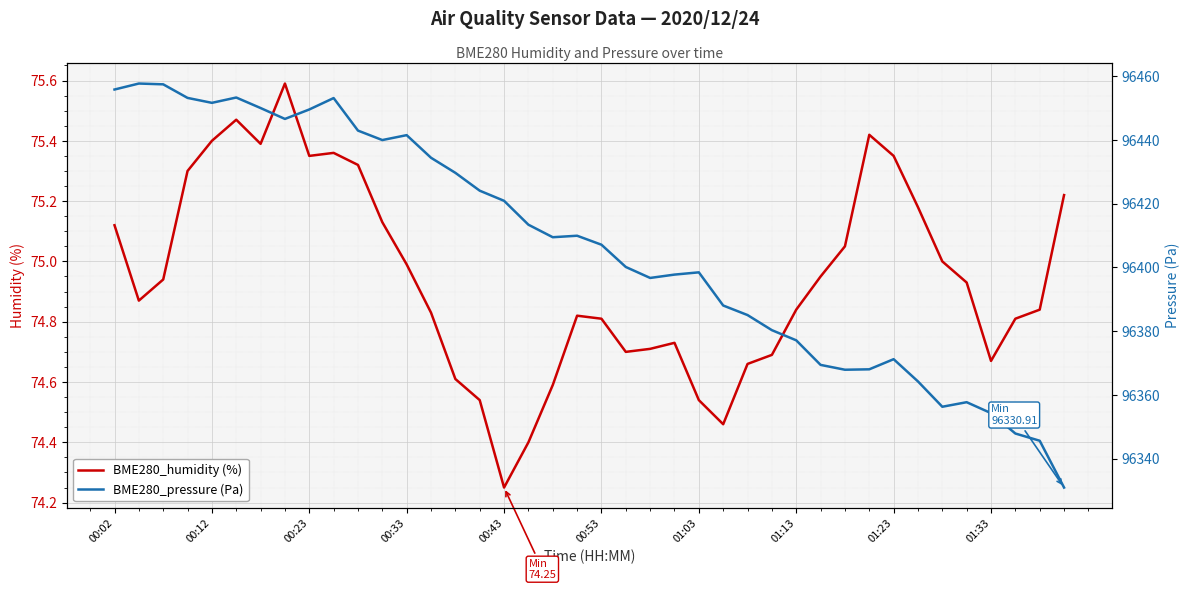

At which label does BME280_humidity (%) reach its minimum?

00:43